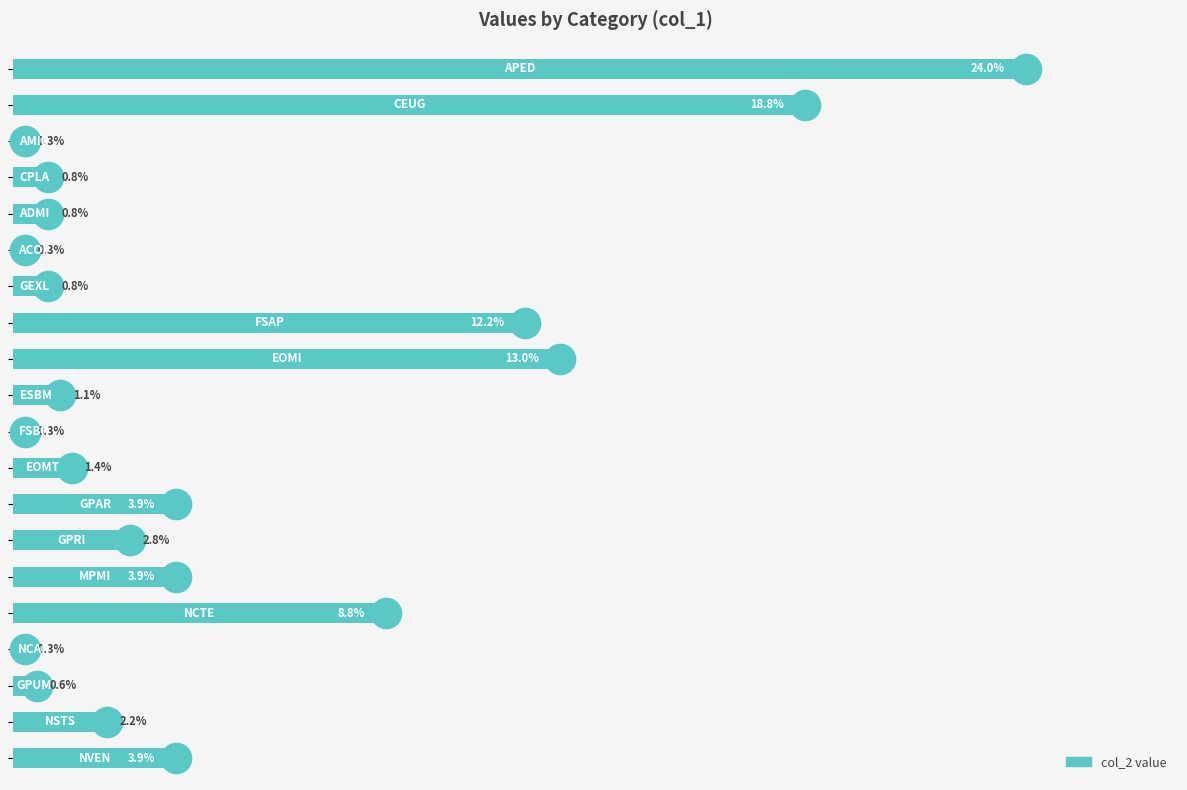

Does the chart contain any negative values?

No